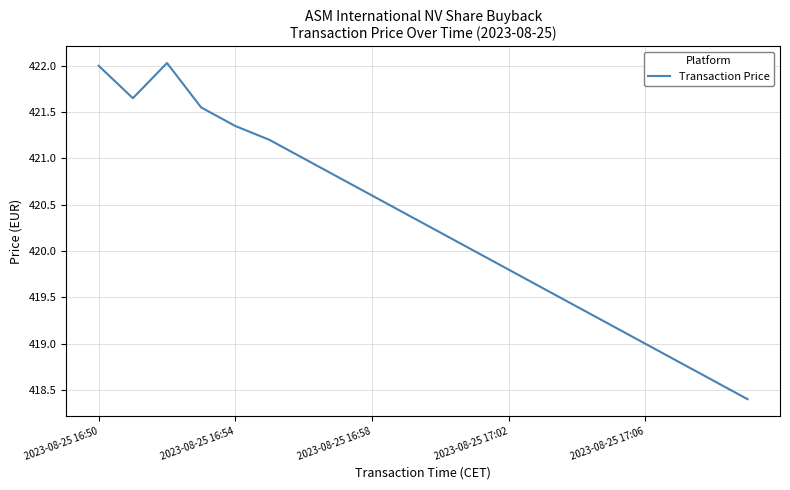

What is the difference between the maximum and minimum values?

3.6